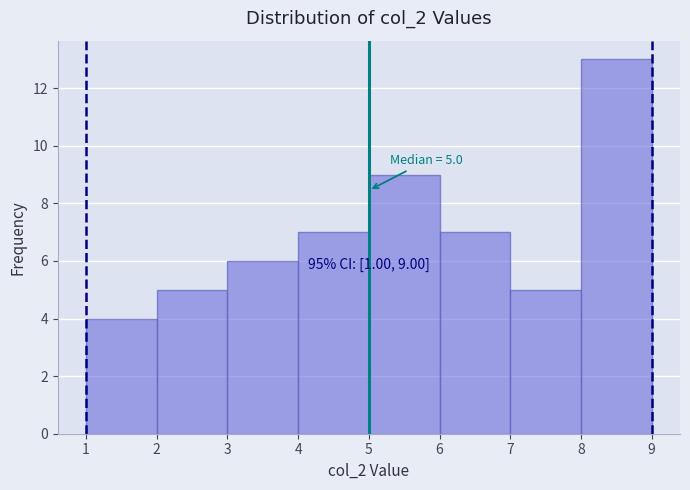

Over which range of the x-axis is the bar tallest?

8 to 9